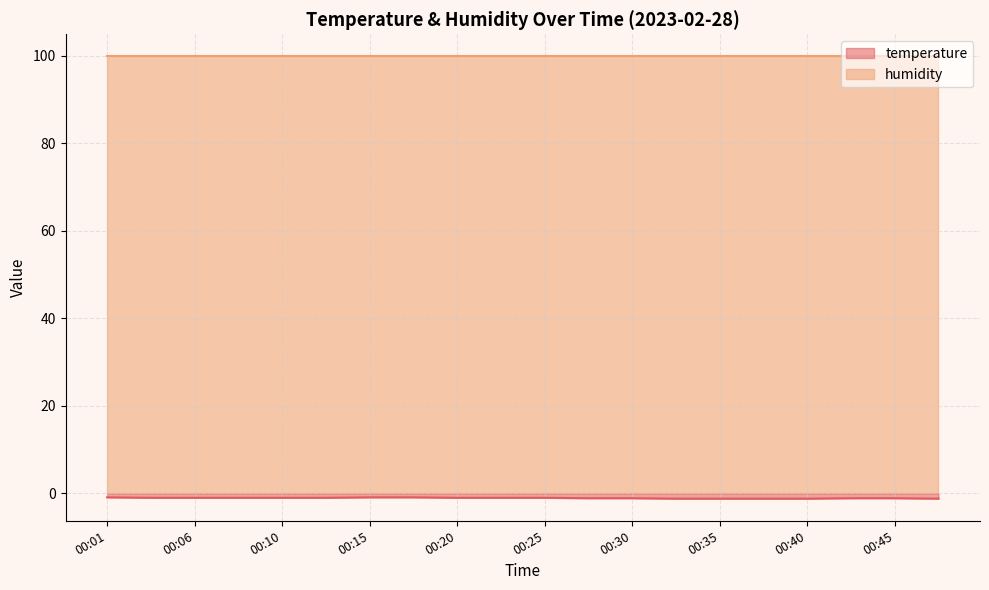

At which label is the value closest to -1?

00:03